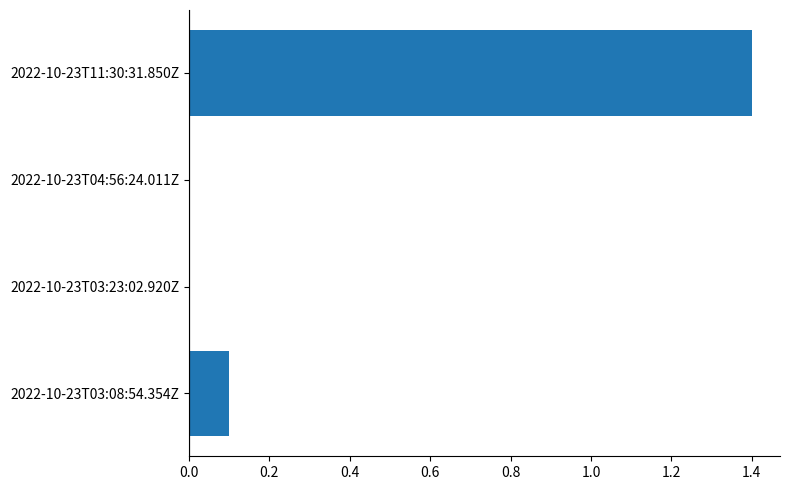

At which category does the chart reach its peak across all series?

2022-10-23T11:30:31.850Z